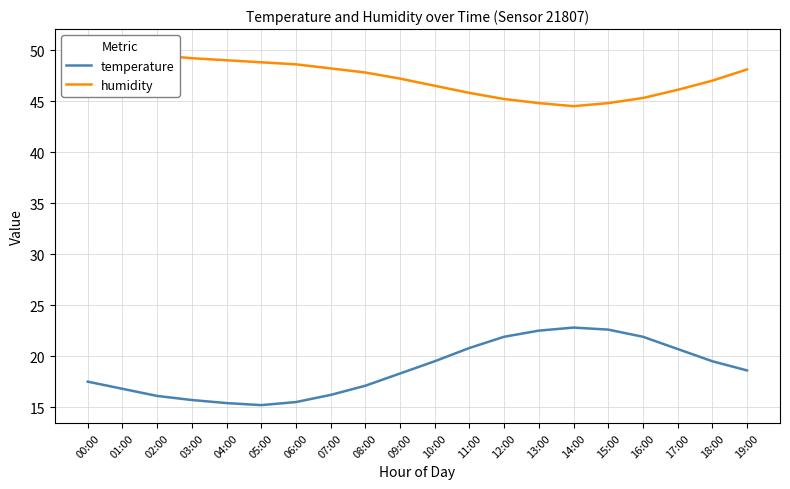

True or false: humidity and temperature intersect in this chart.

False